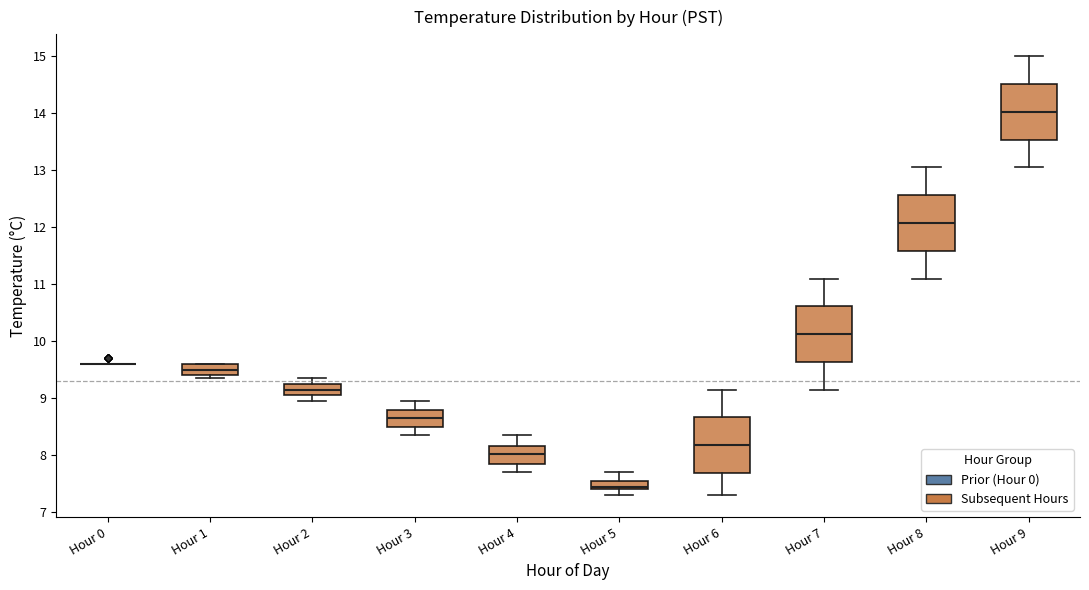

Where does the lower whisker of the box for Hour 3 end on the y-axis? The values are not printed on the chart, so give them approximately, as read against the axis.

8.4